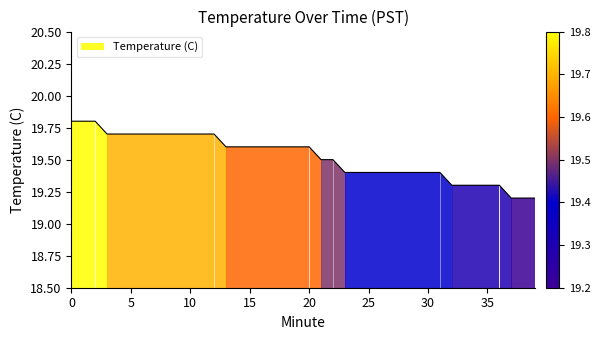

What is the sum of all values?

780.9